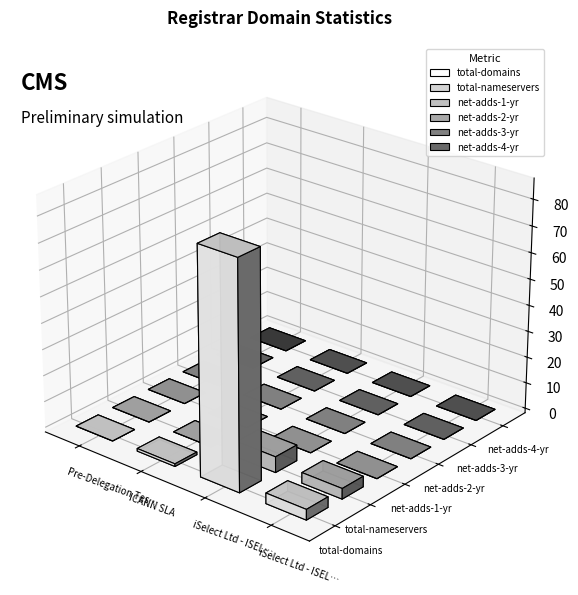

The value of net-adds-4-yr at iSelect Ltd - ISELECT (9998) is 0. True or false?

True